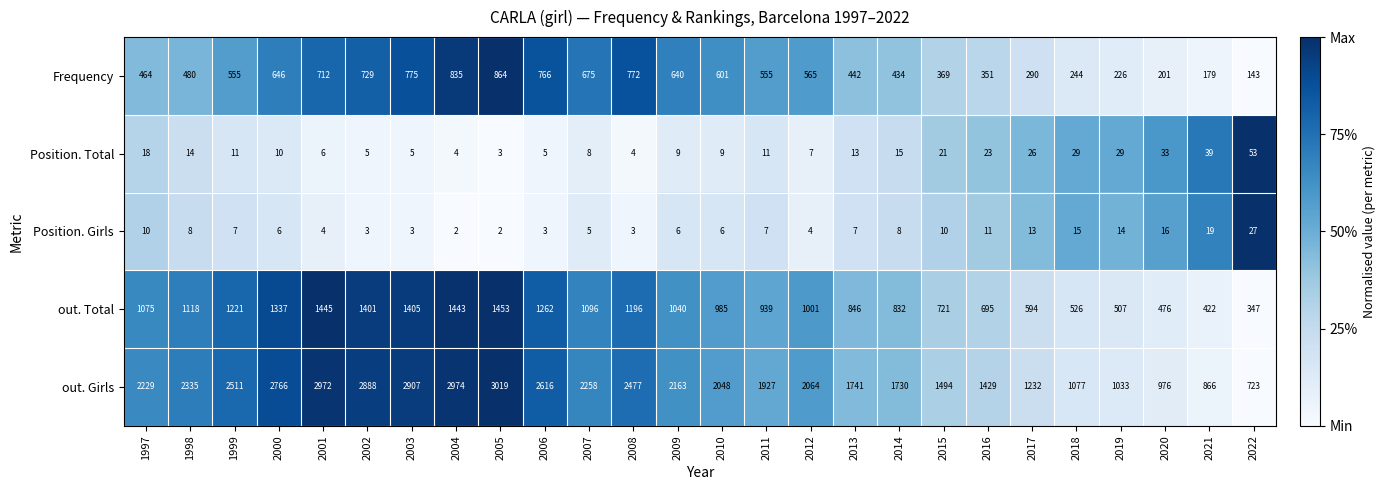

At which category is the sum across all series the highest?

2005